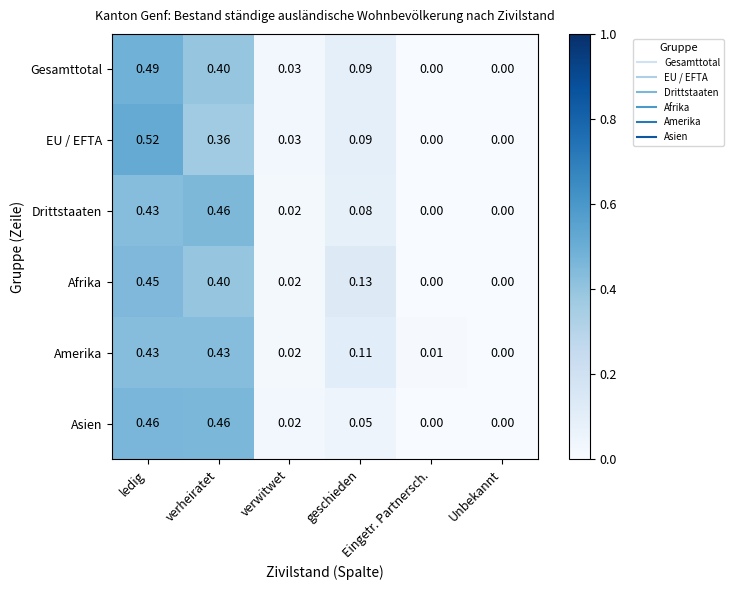

At which category is the sum across all series the highest?

ledig